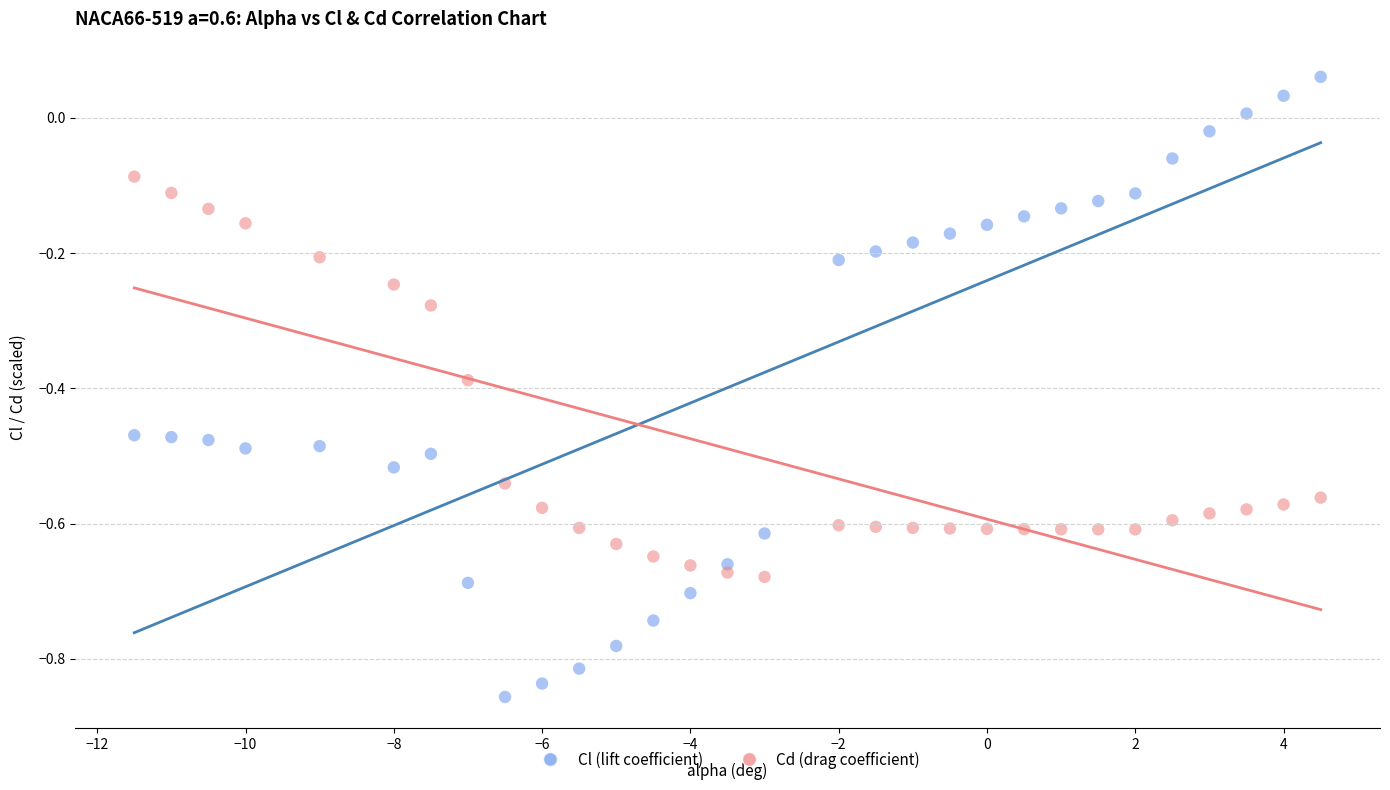

Across all data points, what is the range of X values (max minus min)?

16.0